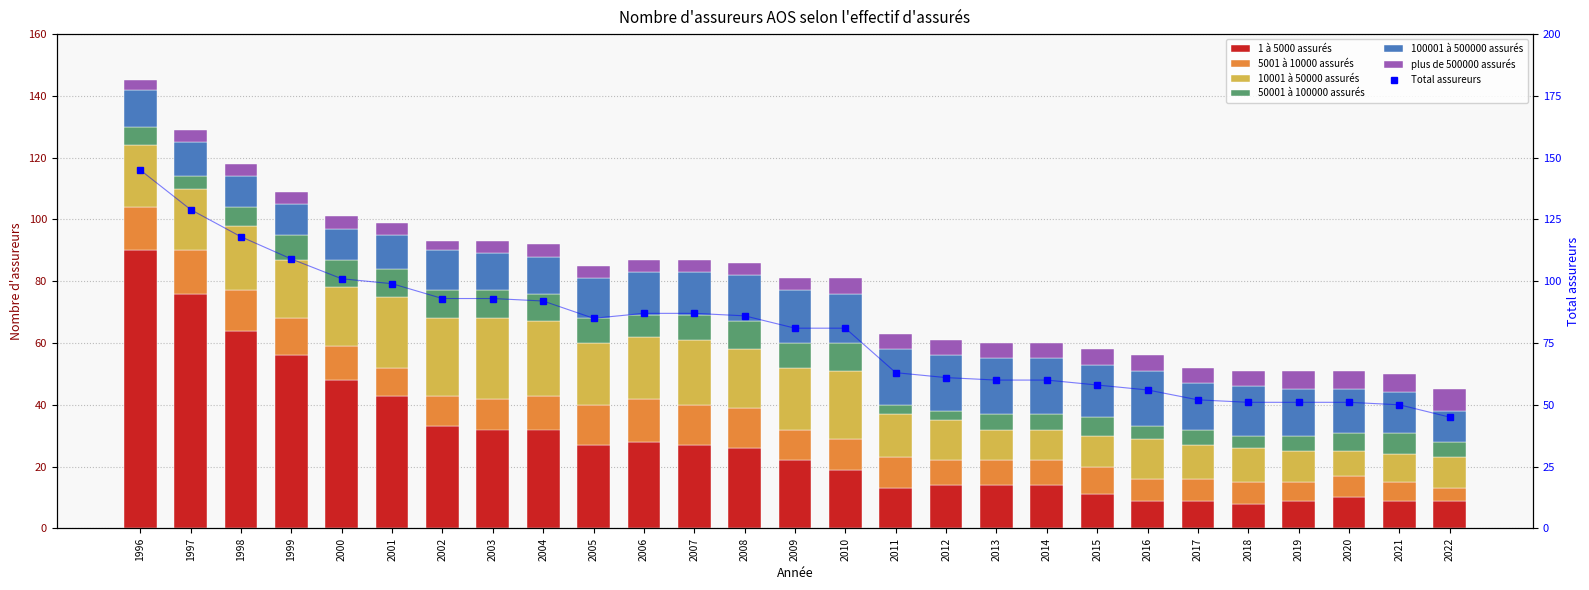

Is it true that 10001 à 50000 assurés equals 19 at 1999?

True